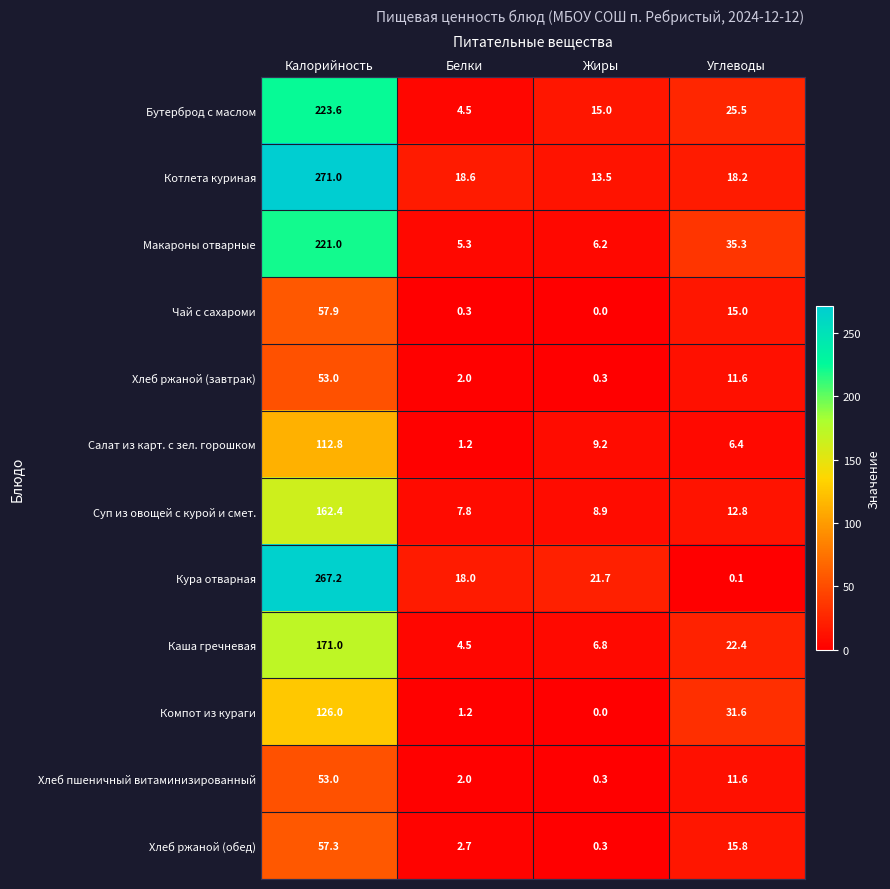

Between Калорийность and Белки, which series saw the biggest shift?

Котлета куриная